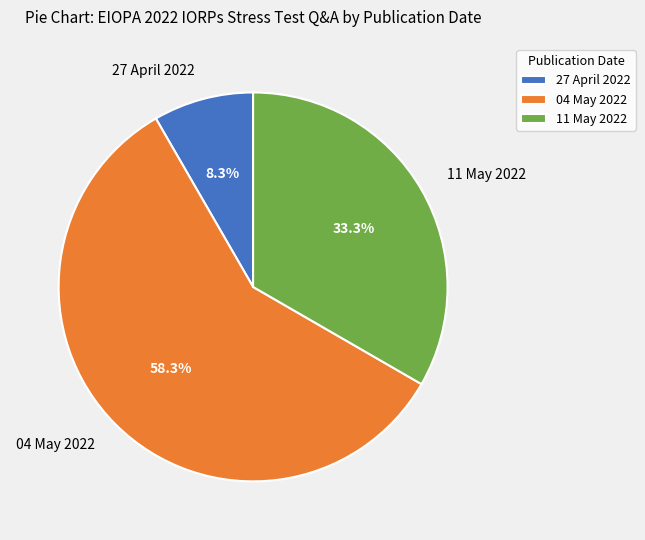

Is it true that 27 April 2022 is 1% of the pie?

False